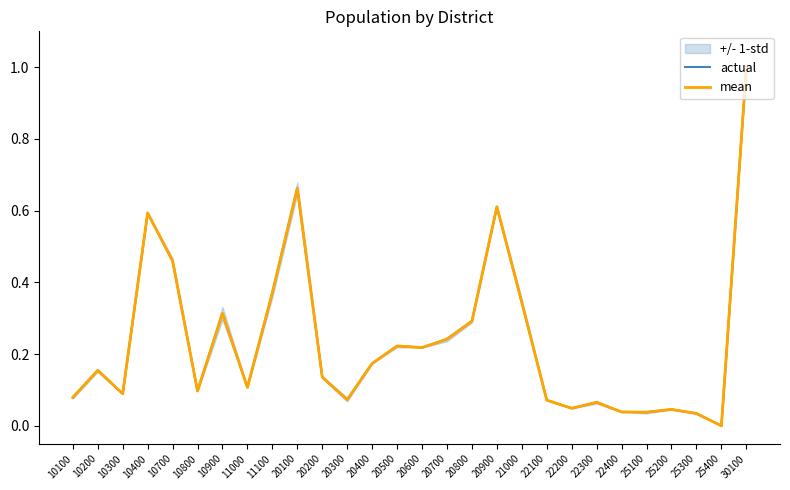

Is the value of mean at 10800 greater than the value of actual at 20400?

No